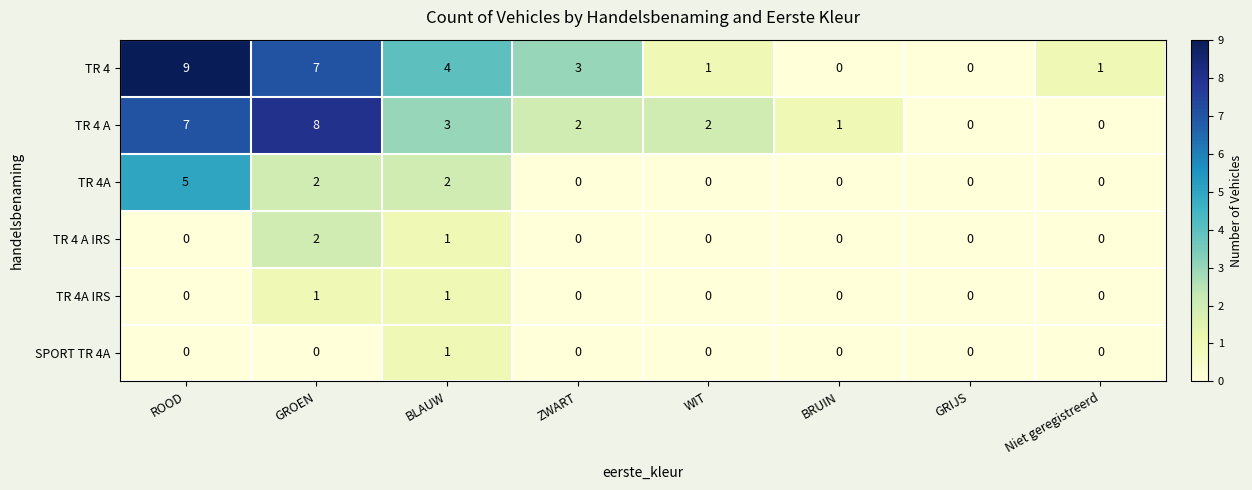

What is the difference between the highest and lowest values at ROOD?

9